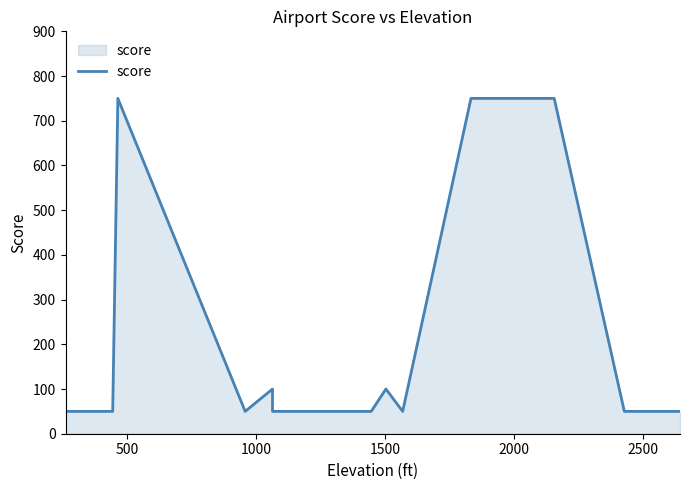

True or false: there are more than 0 points higher than both neighbors.

True